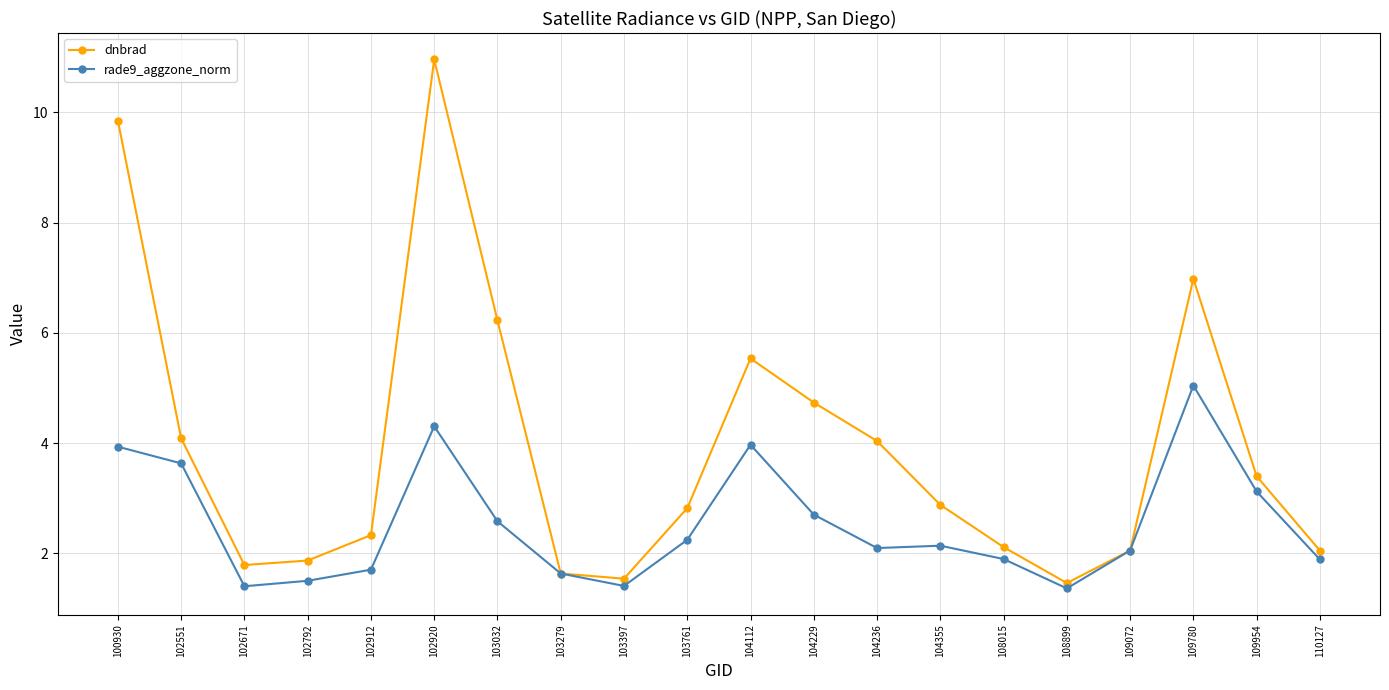

List the series in order of their peak value, lowest first.

rade9_aggzone_norm, dnbrad